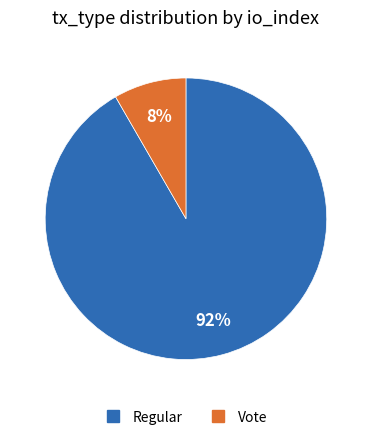

How many segments does this pie chart have?

2